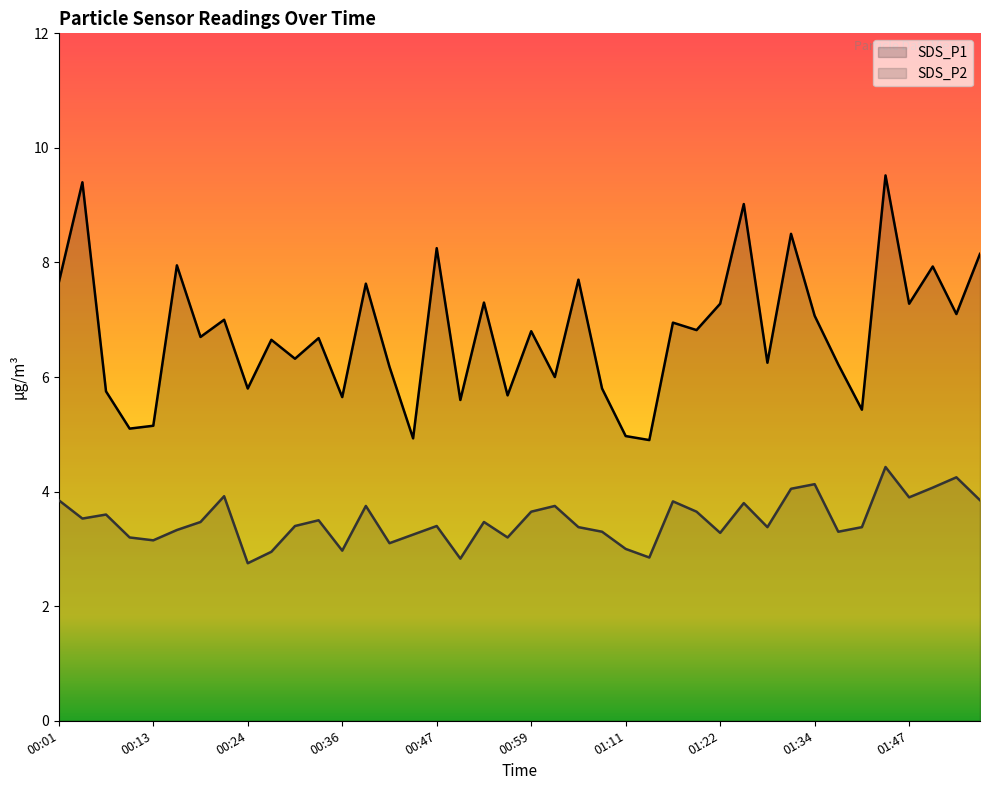

What is the spread (max minus min) of values at 00:10?

1.9